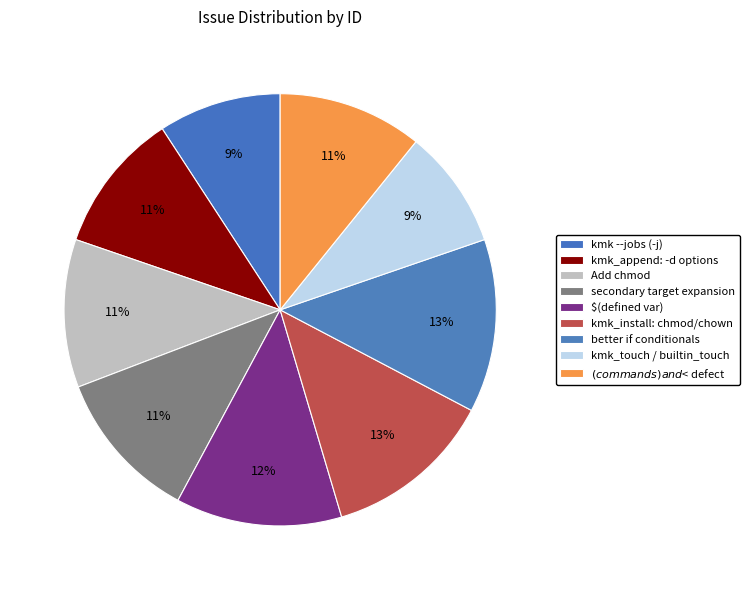

What portion of the pie excludes kmk --jobs (-j)?

90.8%